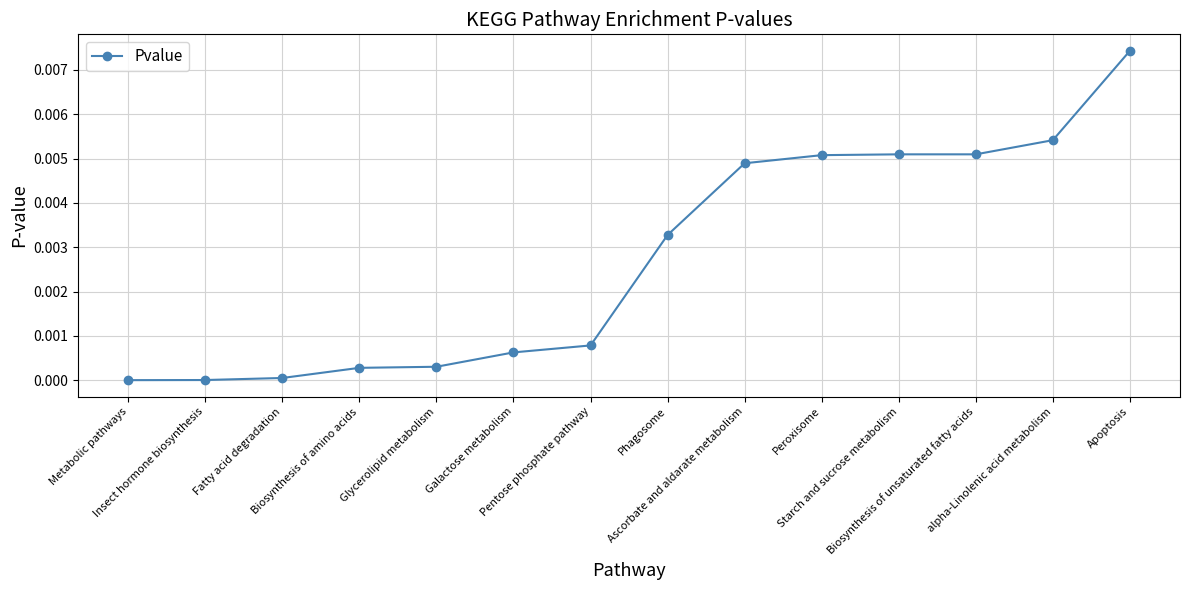

Rank the categories by value from lowest to highest.

Metabolic pathways, Insect hormone biosynthesis, Fatty acid degradation, Biosynthesis of amino acids, Glycerolipid metabolism, Galactose metabolism, Pentose phosphate pathway, Phagosome, Ascorbate and aldarate metabolism, Peroxisome, Starch and sucrose metabolism, Biosynthesis of unsaturated fatty acids, alpha-Linolenic acid metabolism, Apoptosis